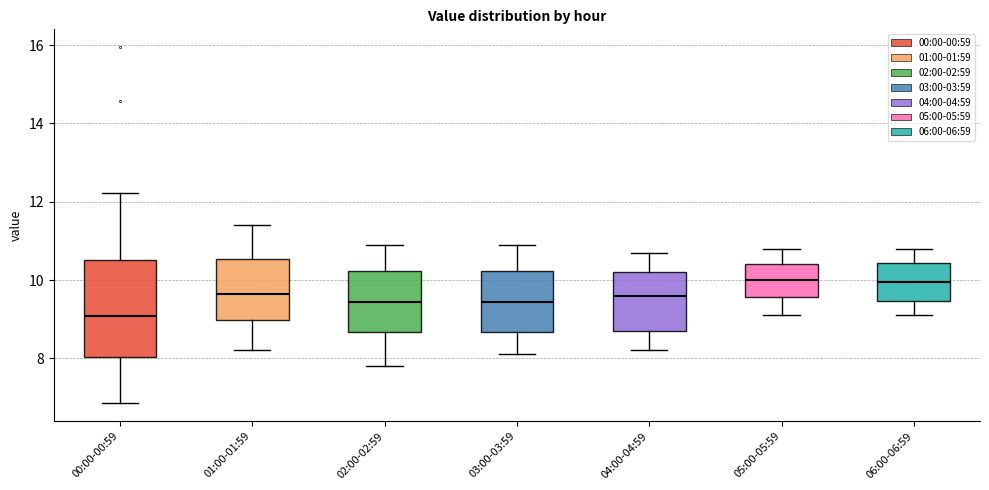

Reading left to right, read every box against the y-axis: the position of its median line, the range the box covers, and the ends of its whiskers. The values are not printed on the chart, so give them approximately, as read against the axis.

00:00-00:59: median 9.0, box 8.0 to 10.6, whiskers 6.8 to 12.2
01:00-01:59: median 9.6, box 9.0 to 10.6, whiskers 8.2 to 11.4
02:00-02:59: median 9.4, box 8.6 to 10.2, whiskers 7.8 to 11.0
03:00-03:59: median 9.4, box 8.6 to 10.2, whiskers 8.2 to 11.0
04:00-04:59: median 9.6, box 8.8 to 10.2, whiskers 8.2 to 10.8
05:00-05:59: median 10.0, box 9.6 to 10.4, whiskers 9.2 to 10.8
06:00-06:59: median 10.0, box 9.4 to 10.4, whiskers 9.2 to 10.8